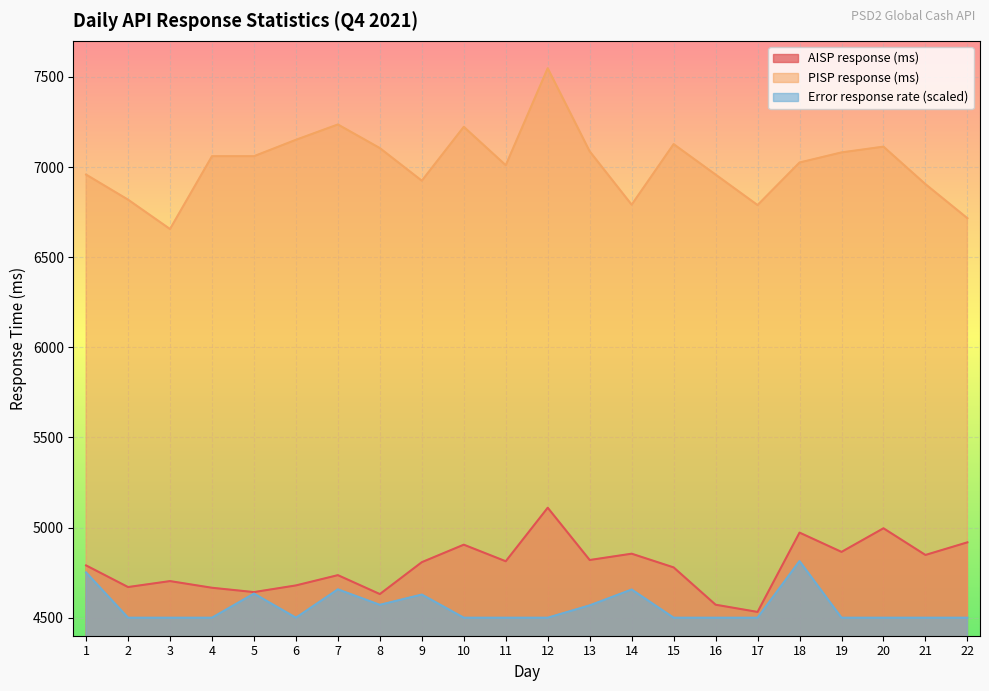

The Error response rate (%) series shows 4628.4 at 9. True or false?

True